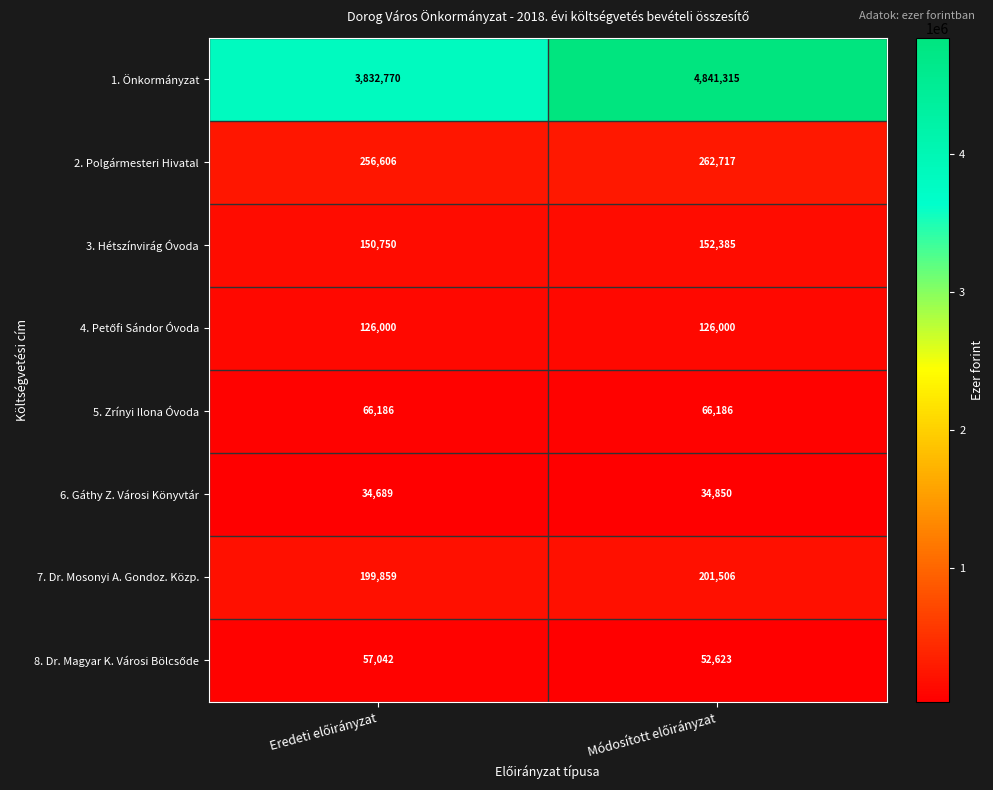

What is the maximum value shown in the chart?

4841315